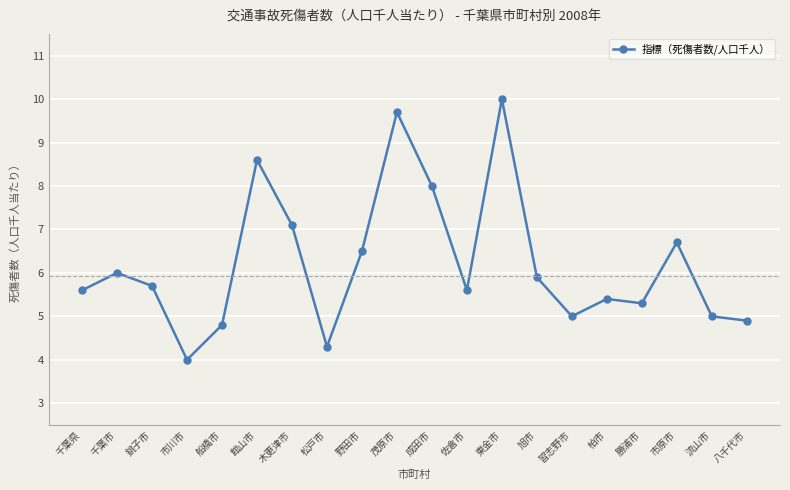

At which label does the data first exceed 5?

千葉県